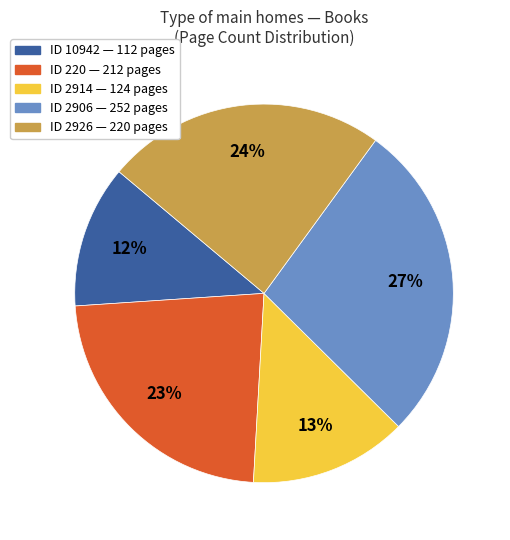

To the nearest percent, what is the difference between the largest and smallest slice percentages?

15%